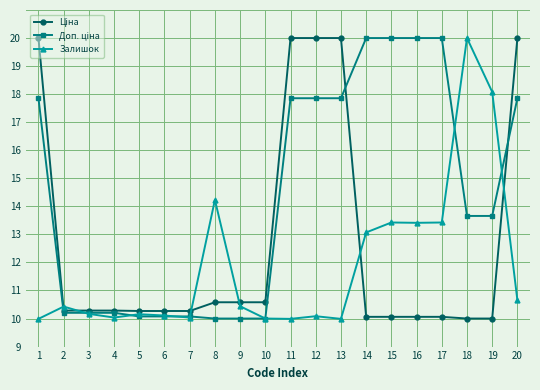

Does the chart have visible grid lines?

Yes